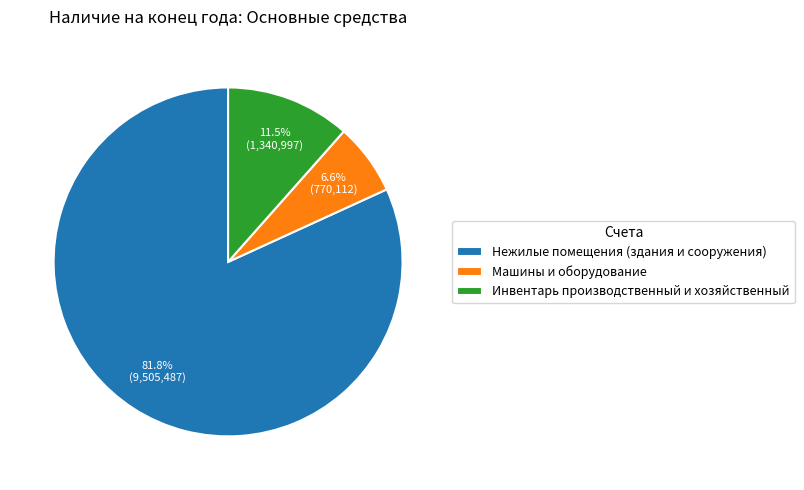

Which category has the smallest portion of the pie?

Машины и оборудование